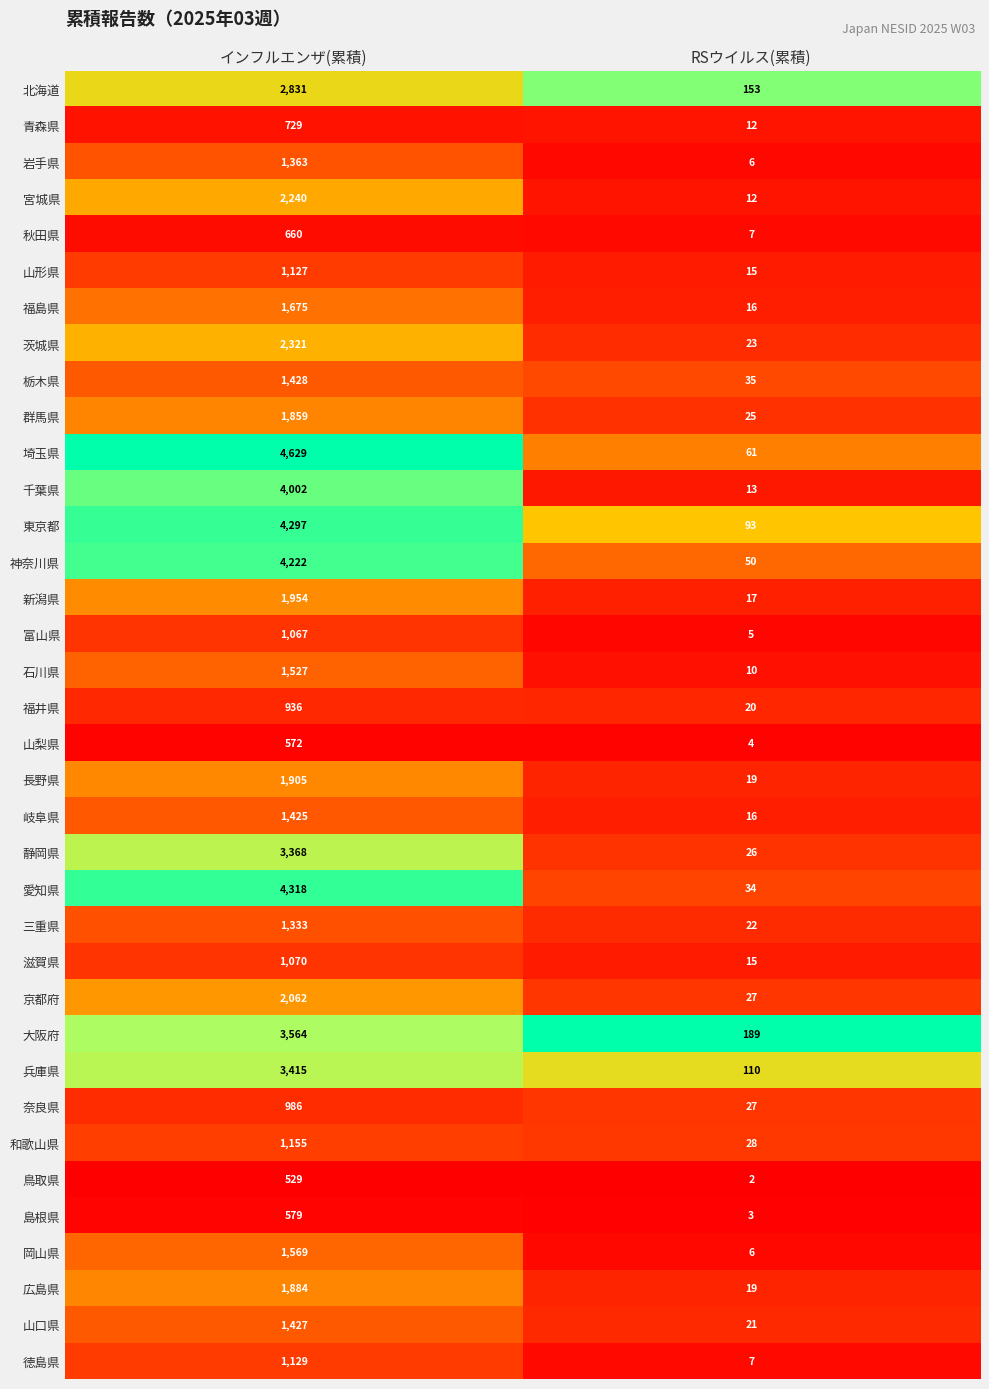

List the series in order of their peak value, highest first.

埼玉県, 愛知県, 東京都, 神奈川県, 千葉県, 大阪府, 兵庫県, 静岡県, 北海道, 茨城県, 宮城県, 京都府, 新潟県, 長野県, 広島県, 群馬県, 福島県, 岡山県, 石川県, 栃木県, 山口県, 岐阜県, 岩手県, 三重県, 和歌山県, 徳島県, 山形県, 滋賀県, 富山県, 奈良県, 福井県, 青森県, 秋田県, 島根県, 山梨県, 鳥取県